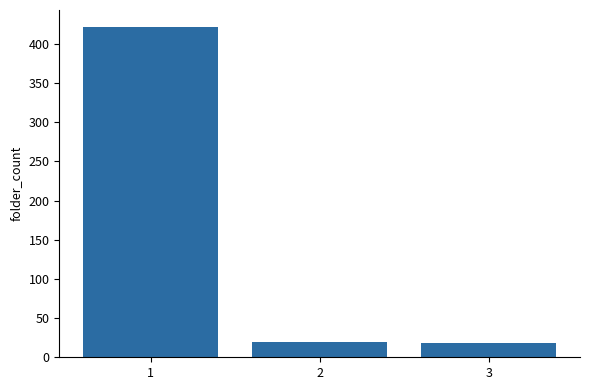

What is the difference between the values at 3 and 1?

404